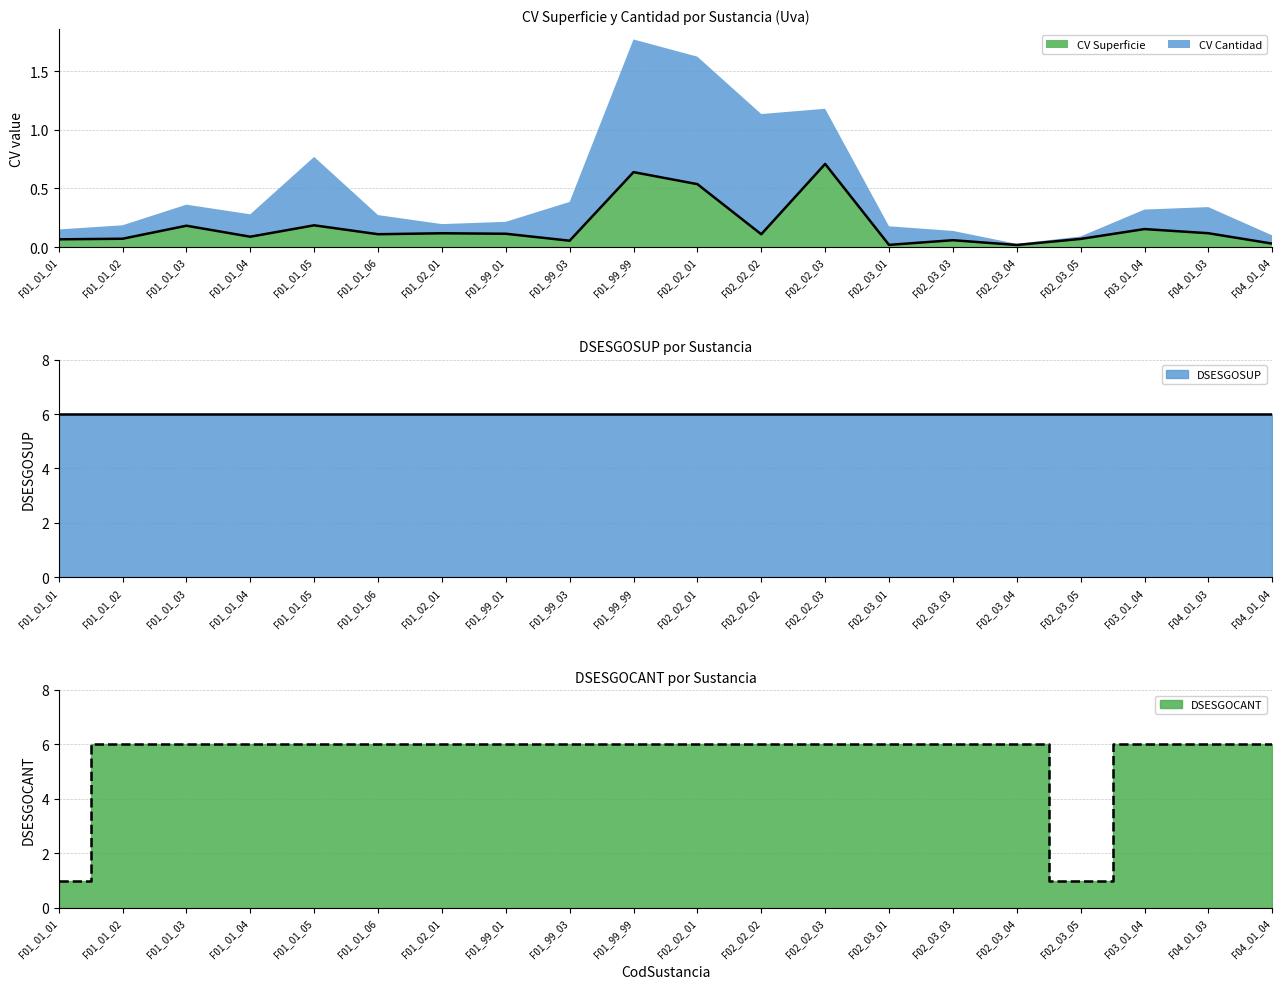

True or false: CV Superficie has a value of 0.1 at F01_02_01.

True